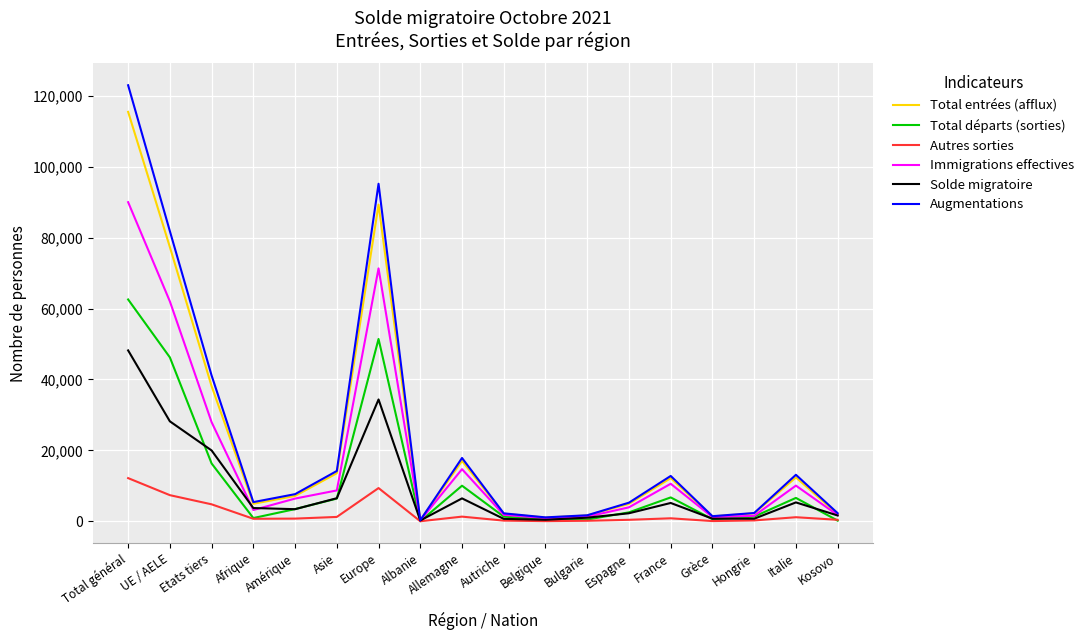

How many lines are shown in the chart?

6